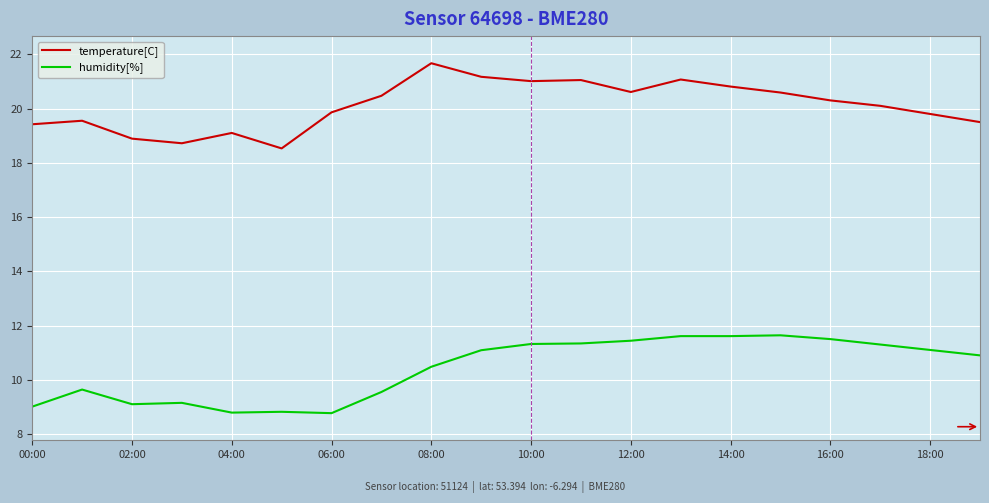

Which series has the largest total across all categories?

temperature[C]